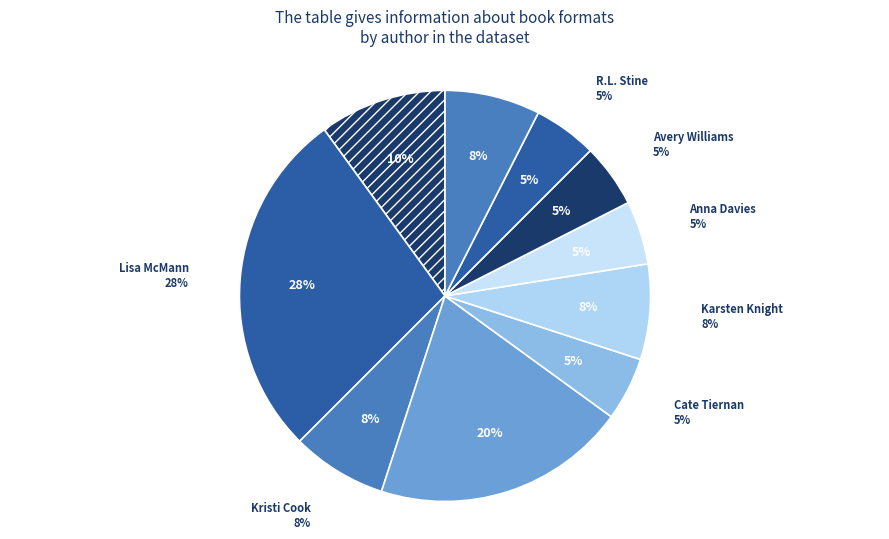

Is there a majority slice in this chart?

No